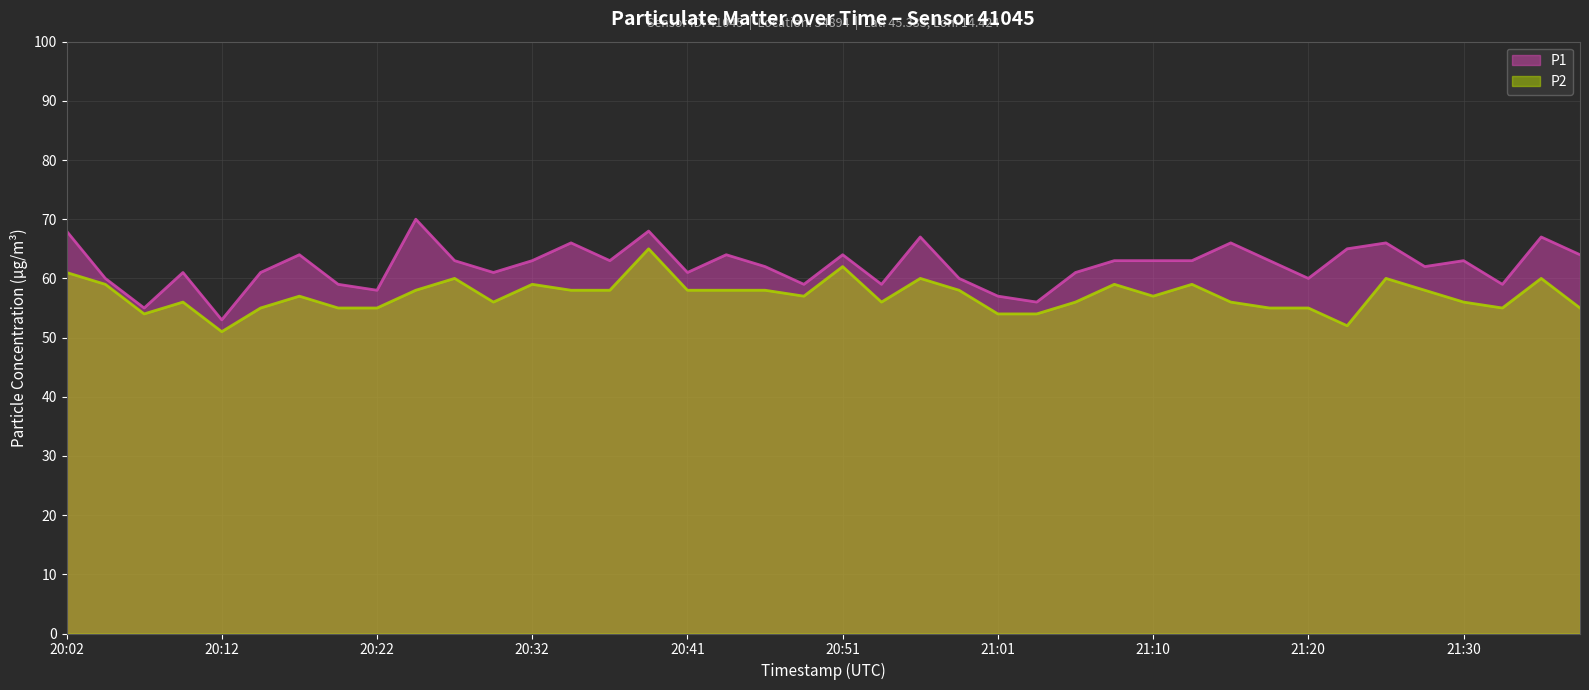

What is the difference between the maximum and minimum values in the P1 series?

17